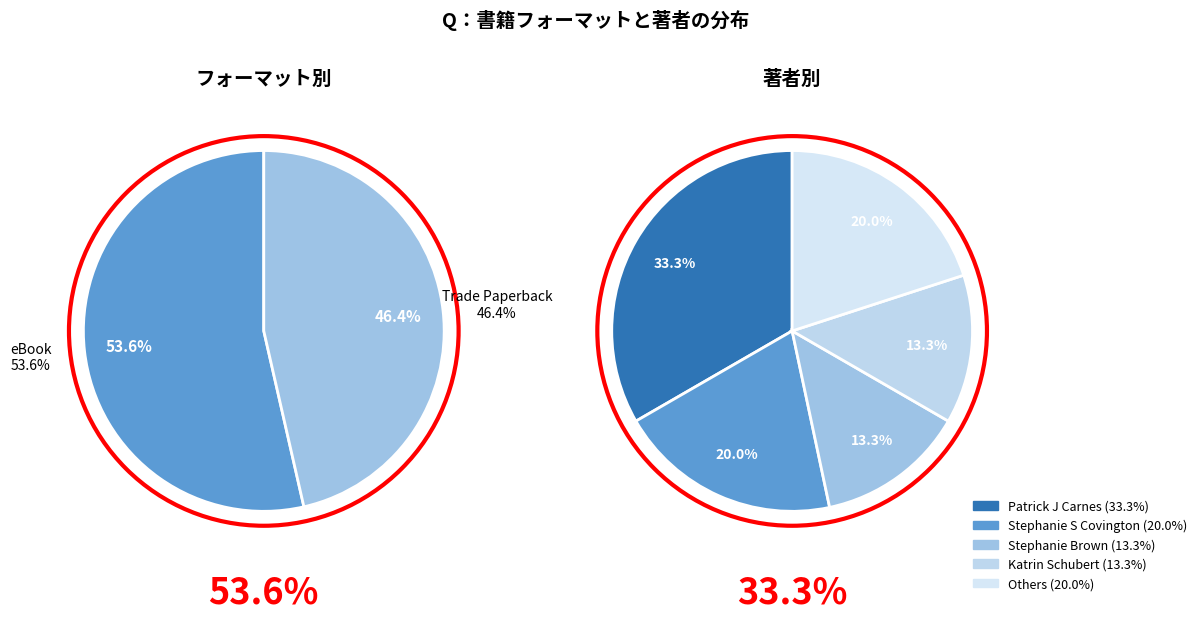

Is it true that eBook is 54% of the pie?

True